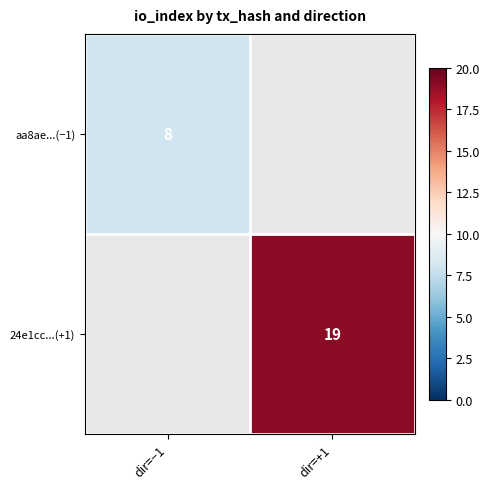

True or false: 24e1cc...(+1) has a value of 12 at dir=+1.

False